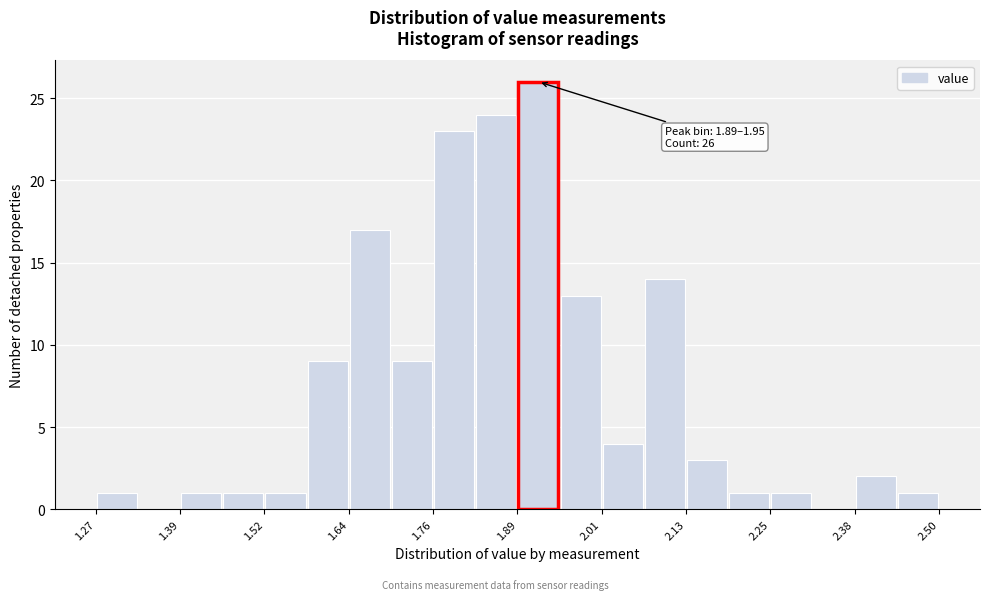

Read against the x-axis, roughly where is the centre of the tallest bar?

1.92